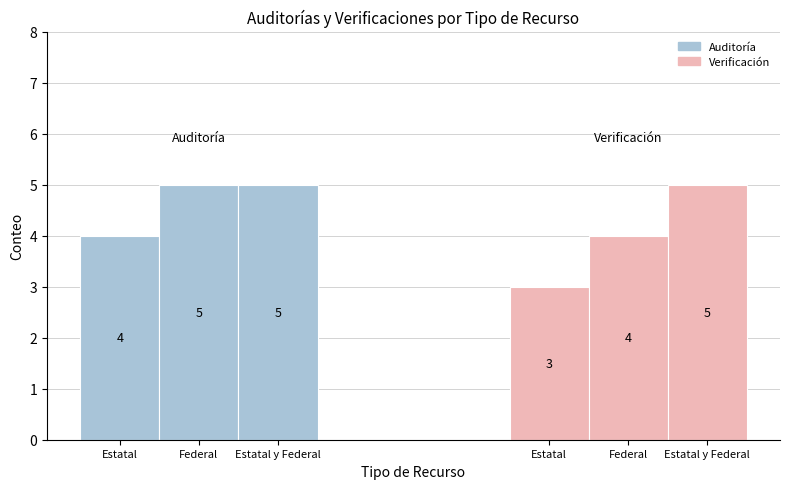

List the series in order of their overall mean, lowest first.

Verificación, Auditoría